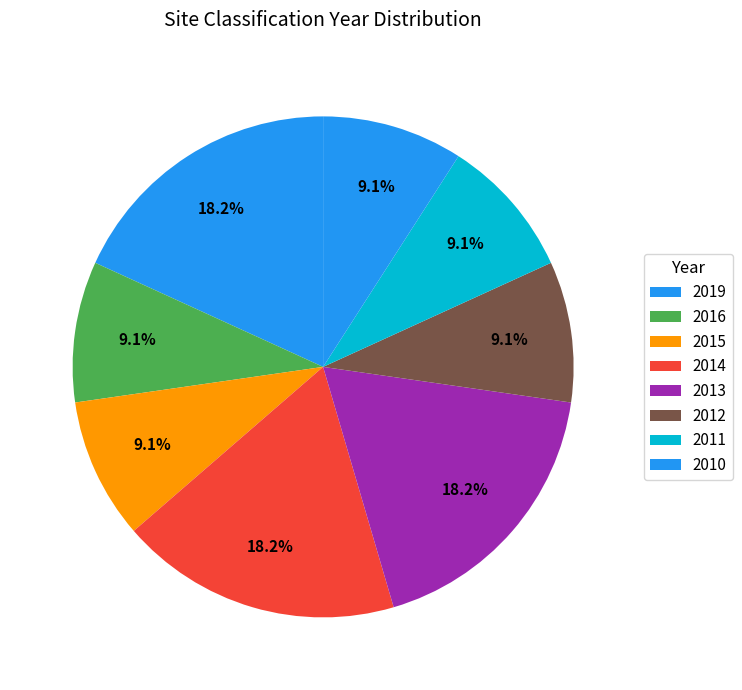

The 2016 slice represents 1% of the pie. True or false?

False